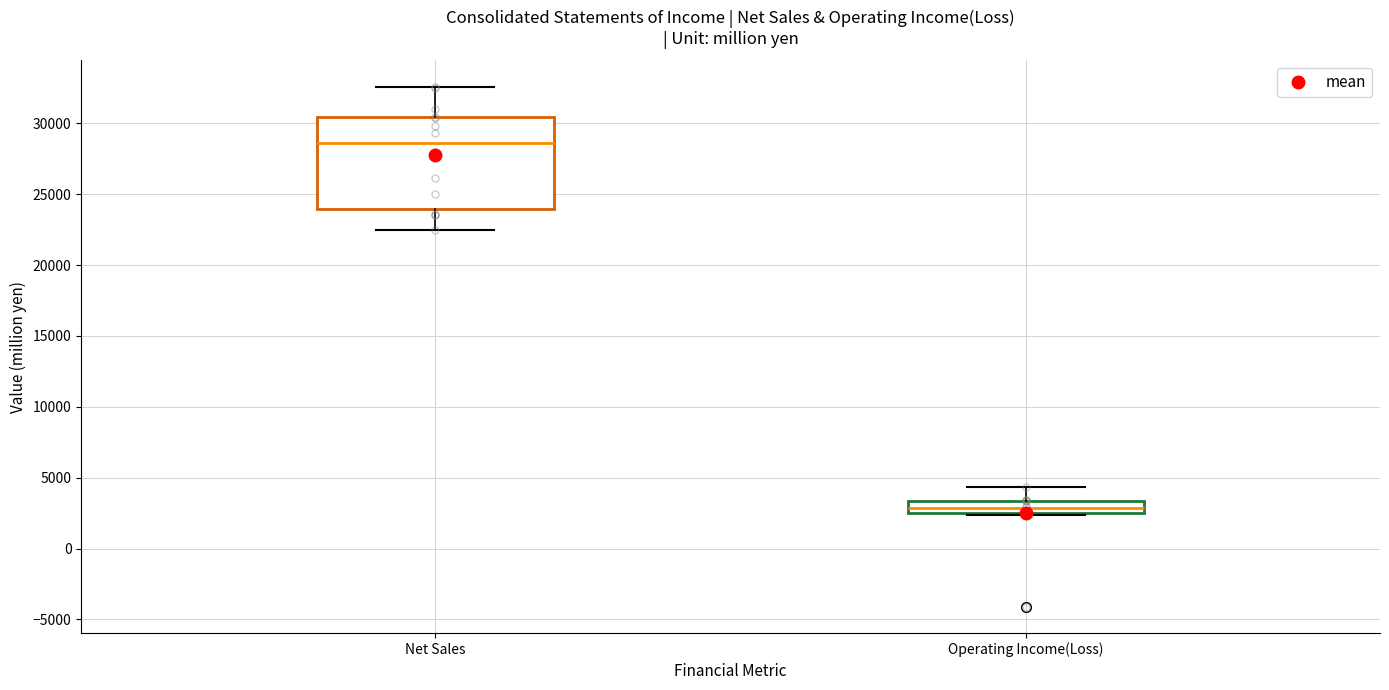

Reading left to right, read every box against the y-axis: the position of its median line, the range the box covers, and the ends of its whiskers. The values are not printed on the chart, so give them approximately, as read against the axis.

Net Sales: median 28500, box 24000 to 30500, whiskers 22500 to 32500
Operating Income(Loss): median 3000, box 2500 to 3500, whiskers 2500 (just below the box's lower edge) to 4500